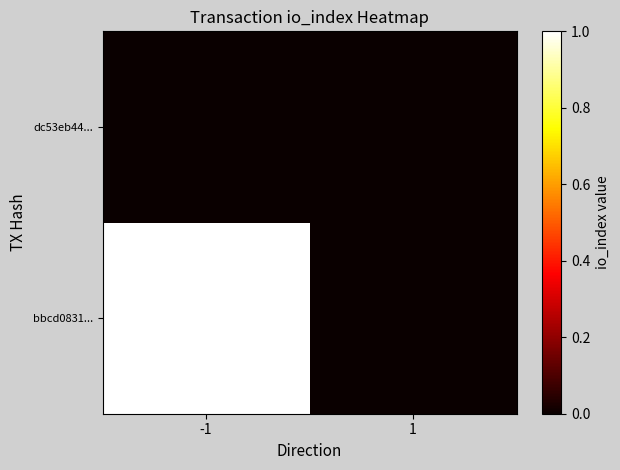

What is the total value across all series at -1?

1